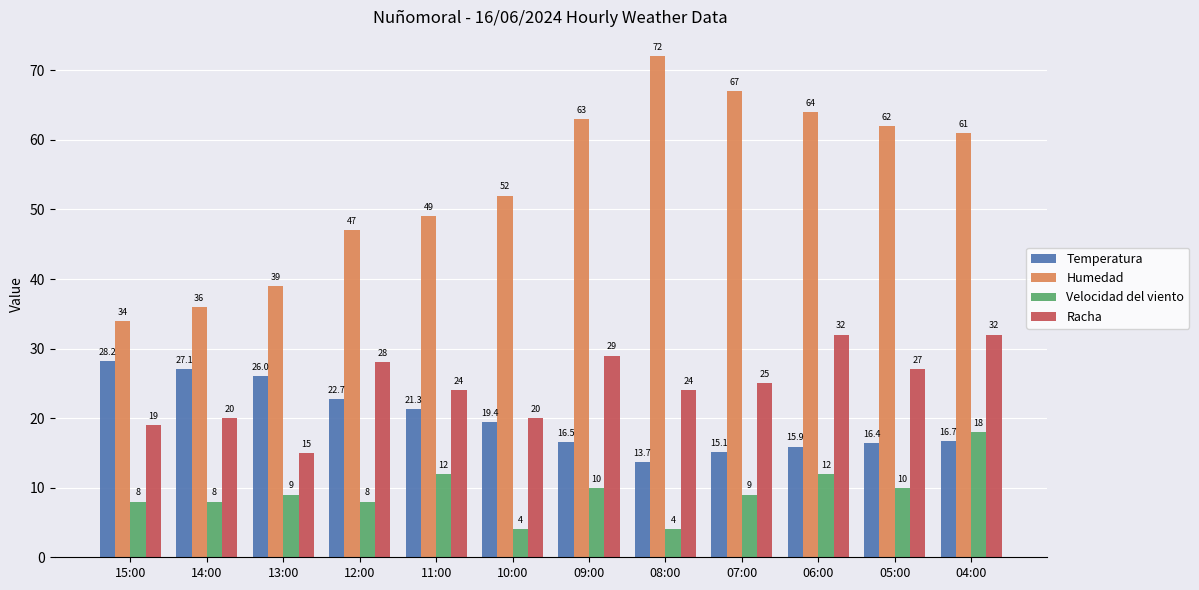

What is the value of the Temperatura bar at the 4th from the left?

22.7